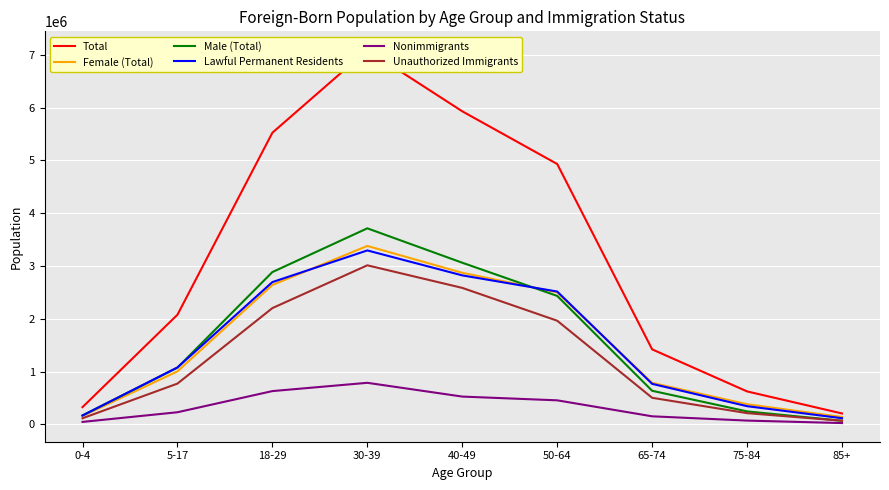

Reading left to right, extract all data points from this chart.

Total: 325000	2076000	5526000	7094000	5932000	4933000	1420000	623000	205000
Female (Total): 157000	1003000	2641000	3380000	2871000	2501000	785000	380000	138000
Male (Total): 168000	1074000	2885000	3714000	3062000	2433000	635000	244000	67000
Lawful Permanent Residents: 166000	1077000	2695000	3295000	2822000	2516000	766000	343000	115000
Nonimmigrants: 45000	228000	629000	786000	525000	454000	151000	70000	23000
Unauthorized Immigrants: 114000	771000	2202000	3013000	2585000	1963000	502000	211000	67000